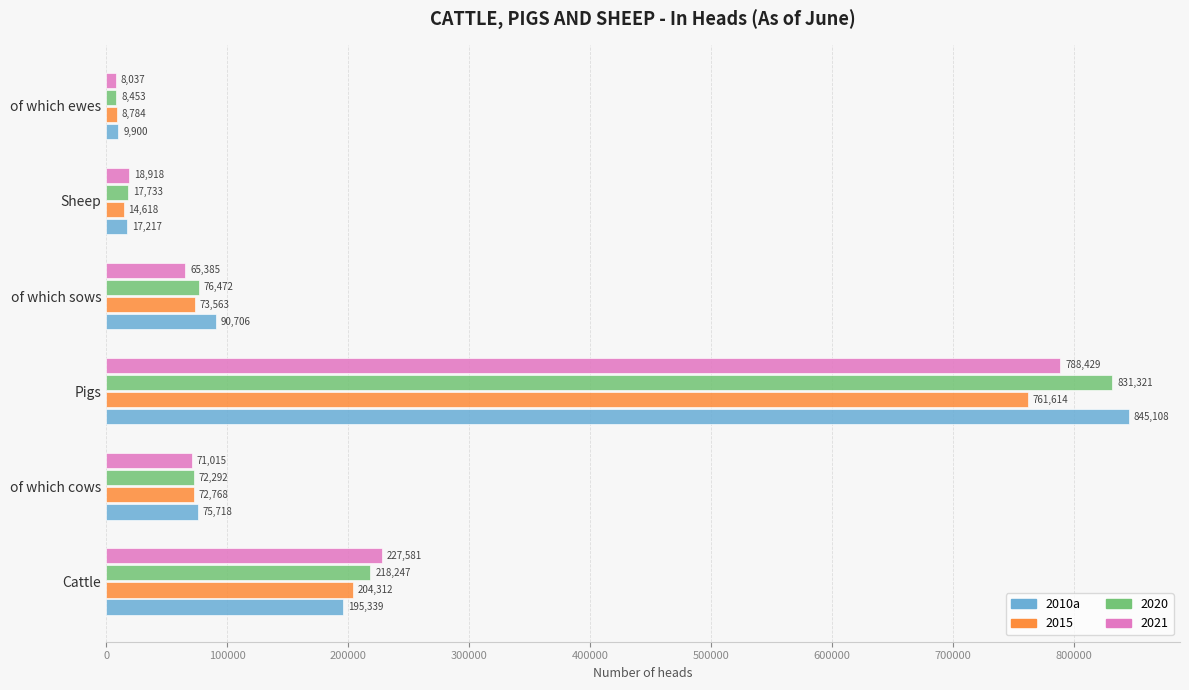

Rank the categories by 2015 value from lowest to highest.

of which ewes, Sheep, of which cows, of which sows, Cattle, Pigs